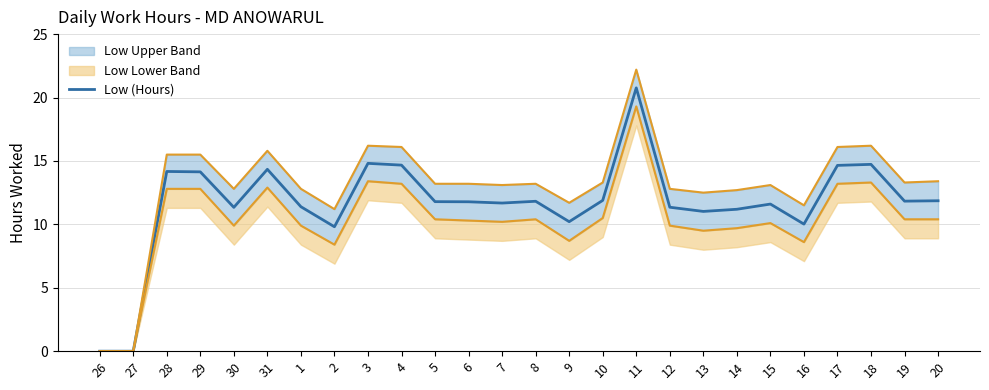

At which category does the data reach its first local peak?

28